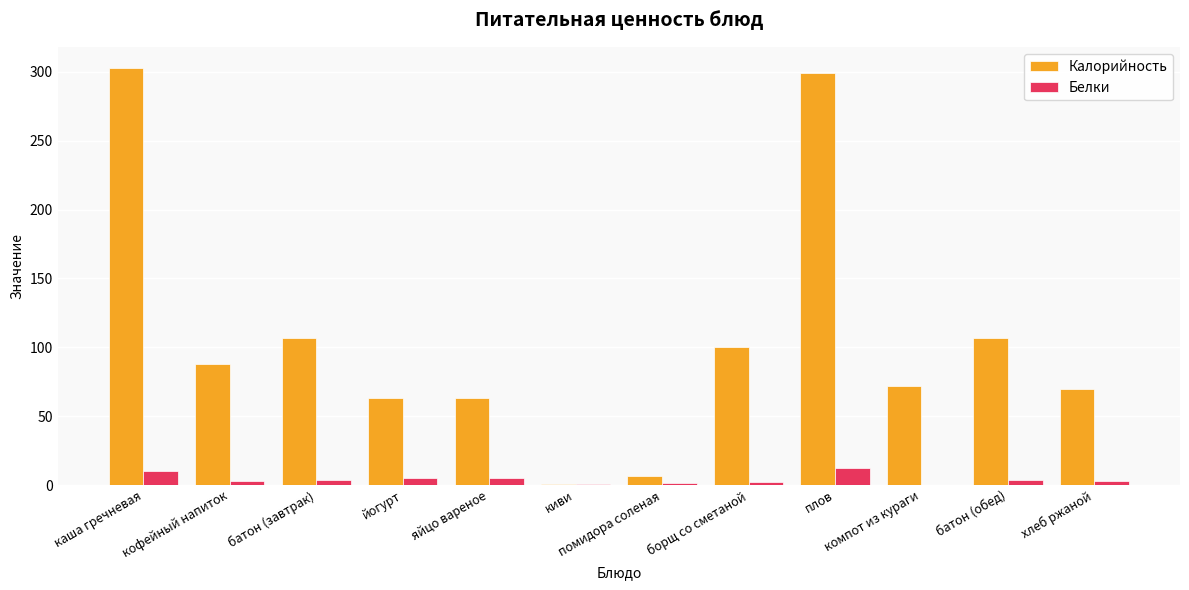

What is the sum of the Белки values at киви and кофейный напиток?

3.4